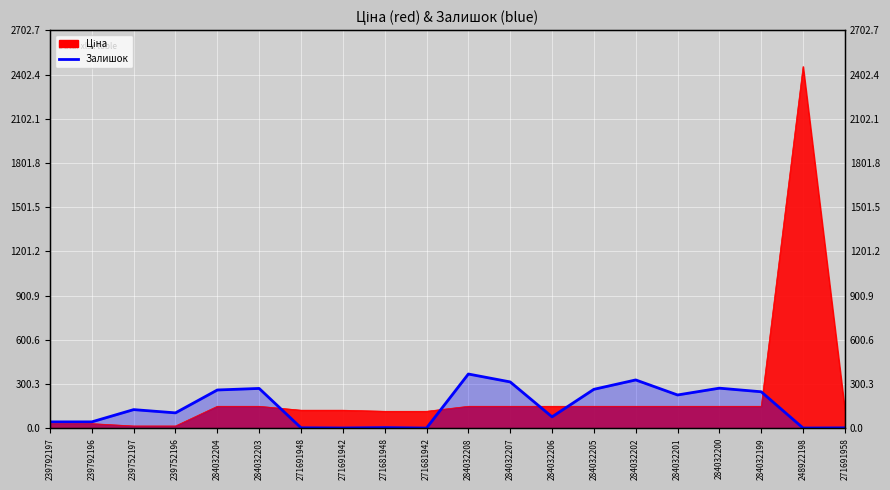

Where does the data first go above 126?

239752197